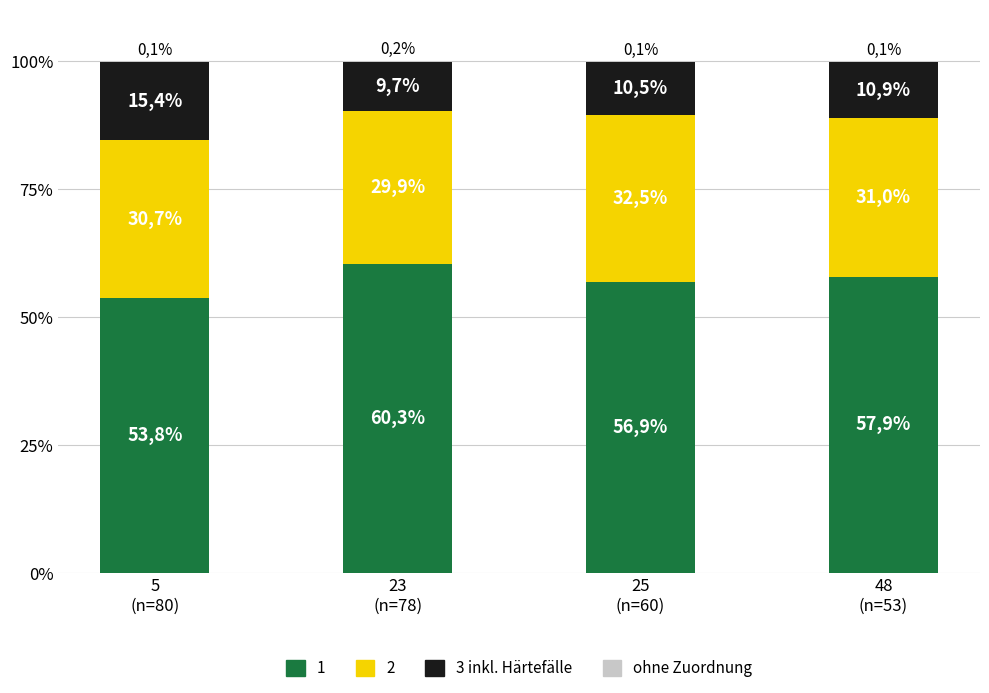

Are the bars horizontal?

No